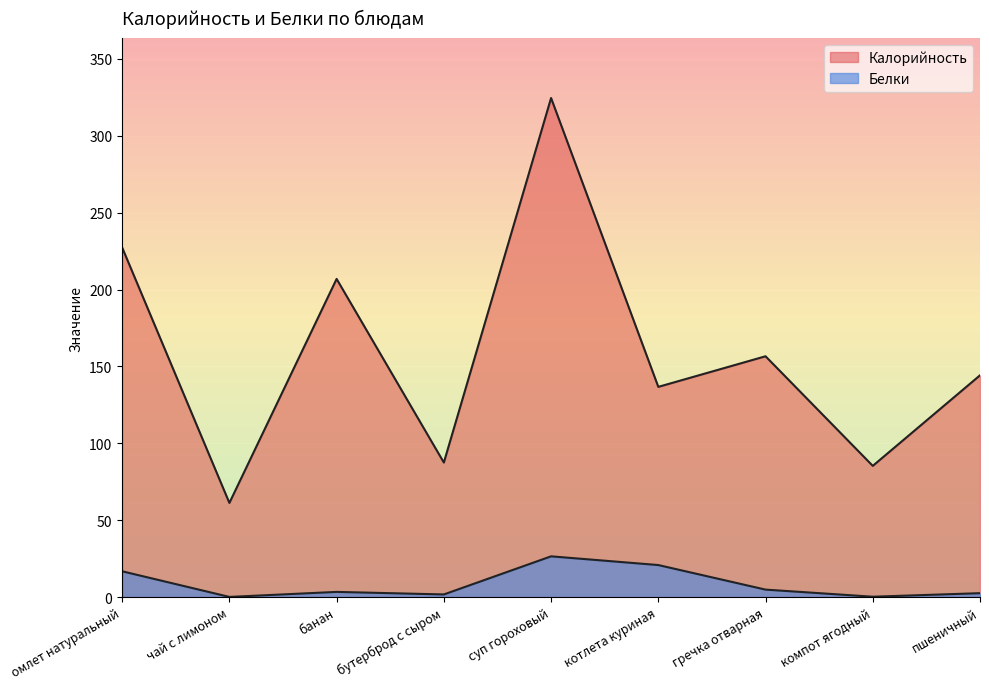

The value of Белки at чай с лимоном is 0.1. True or false?

False